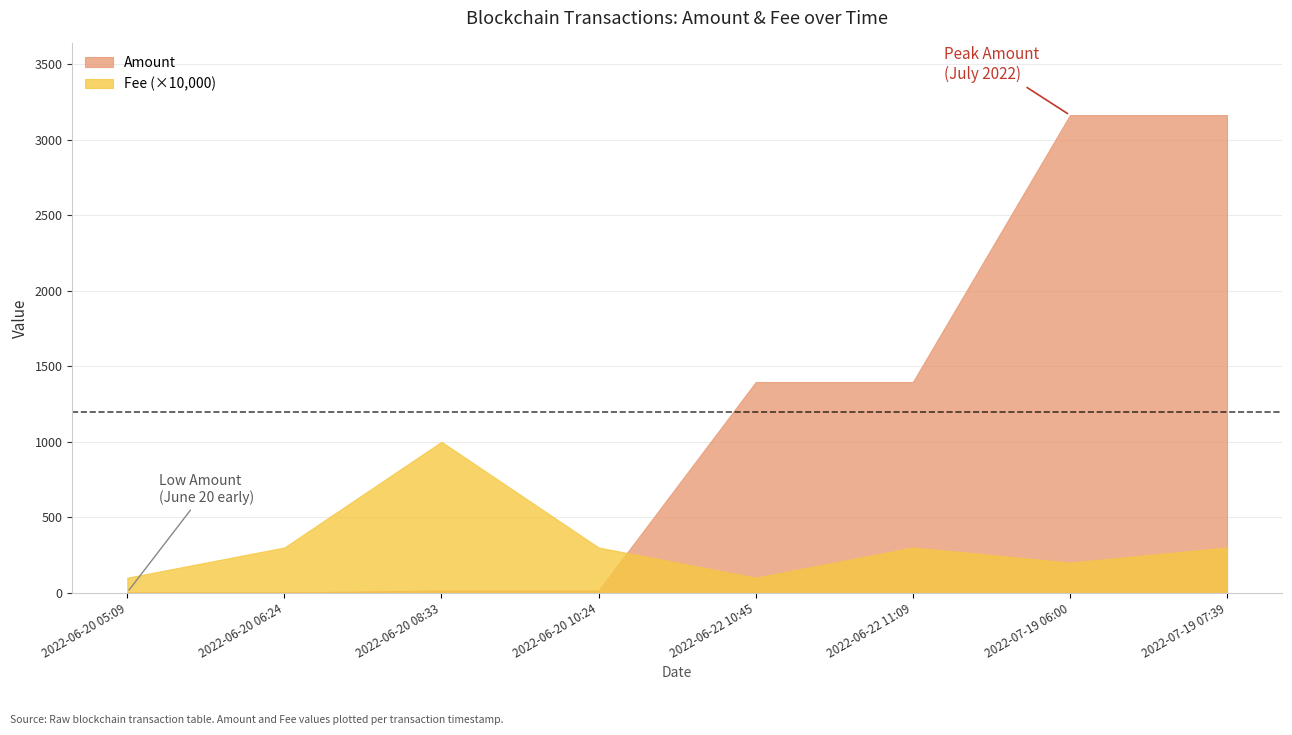

What is the label of the 1st point from the right?

2022-07-19 07:39